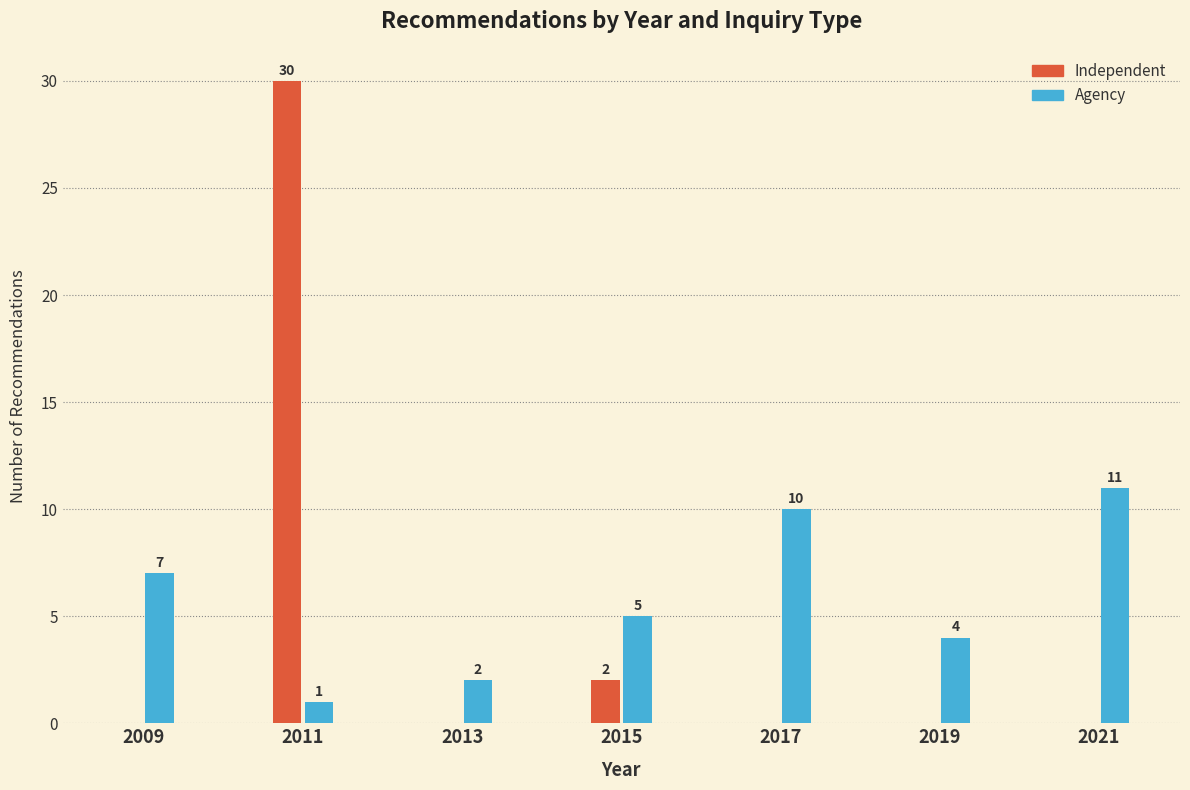

Reading right to left, what are all the values shown in this chart?

Independent: 2021=0	2019=0	2017=0	2015=2	2013=0	2011=30	2009=0
Agency: 2021=11	2019=4	2017=10	2015=5	2013=2	2011=1	2009=7